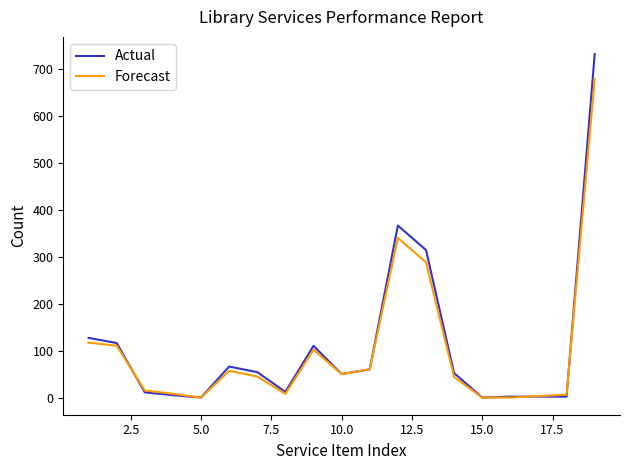

List the series in order of their peak value, lowest first.

Forecast, Actual